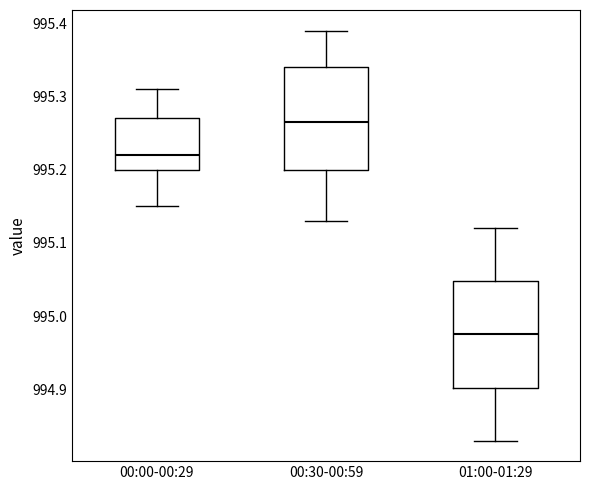

Which box's median line is the highest?

00:30-00:59